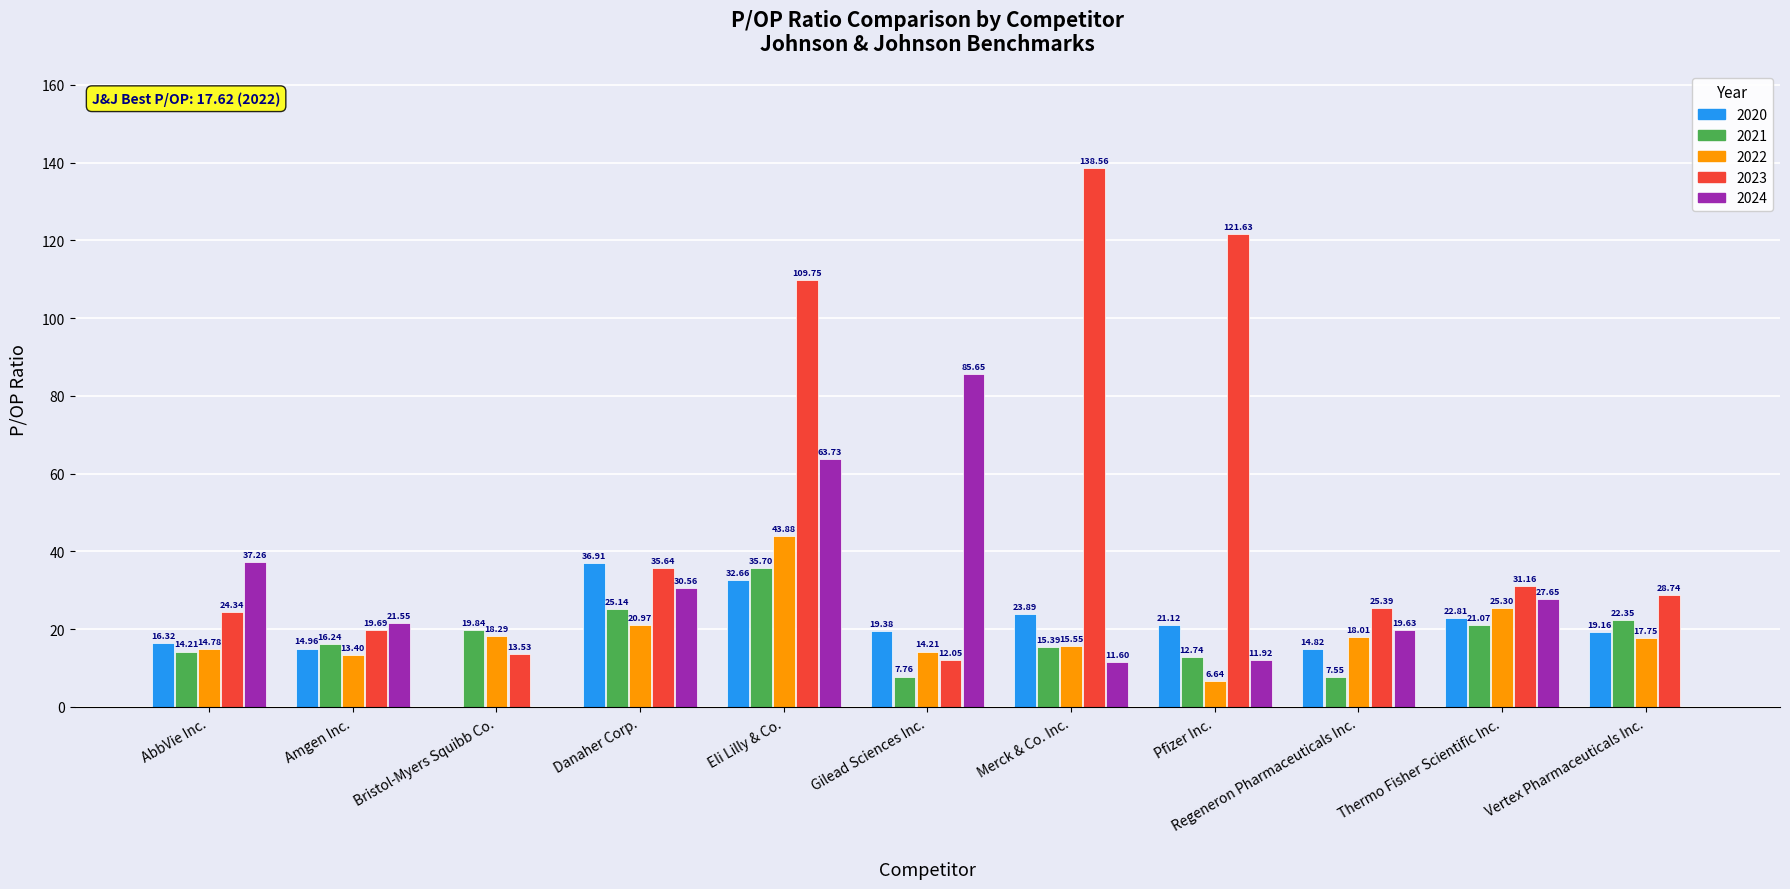

Between Gilead Sciences Inc. and Regeneron Pharmaceuticals Inc., which series saw the biggest shift?

2024